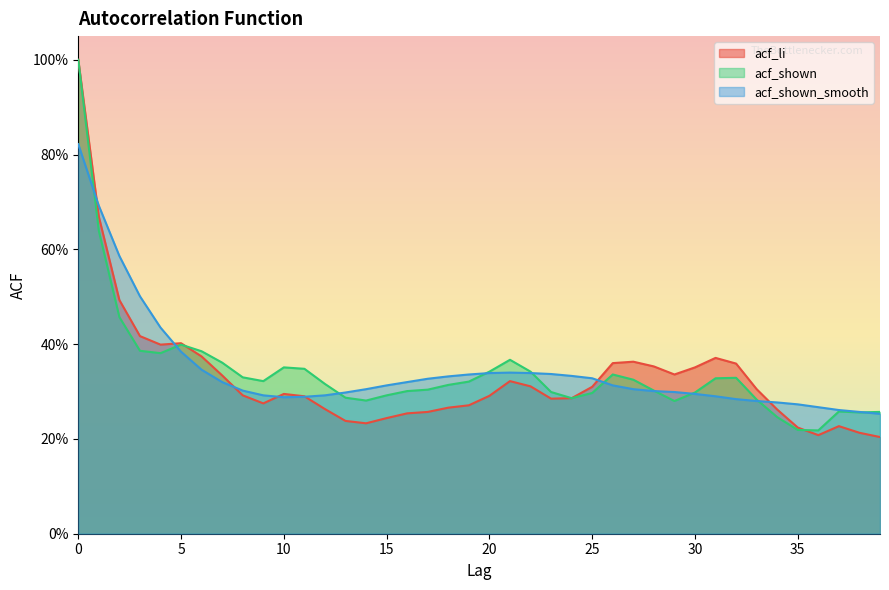

What is the sum of all acf_shown values?

13.6